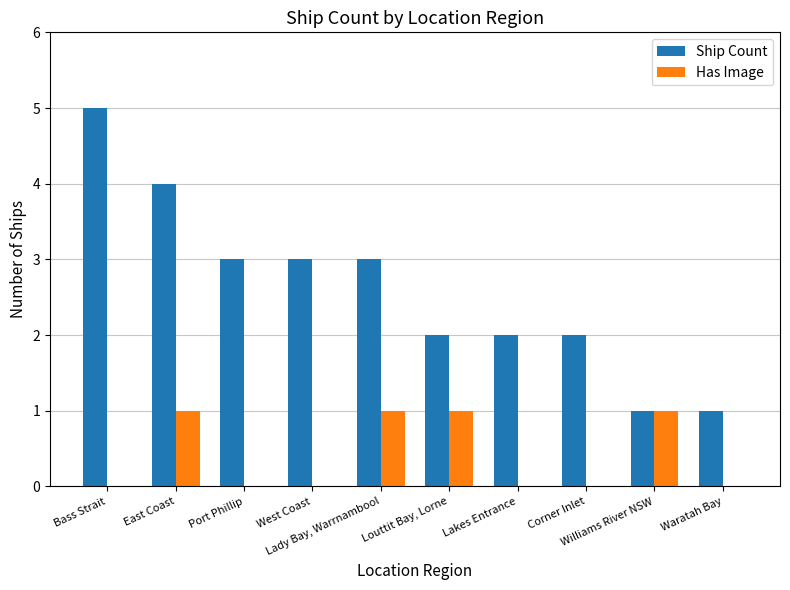

What is the sum of all Has Image values?

4